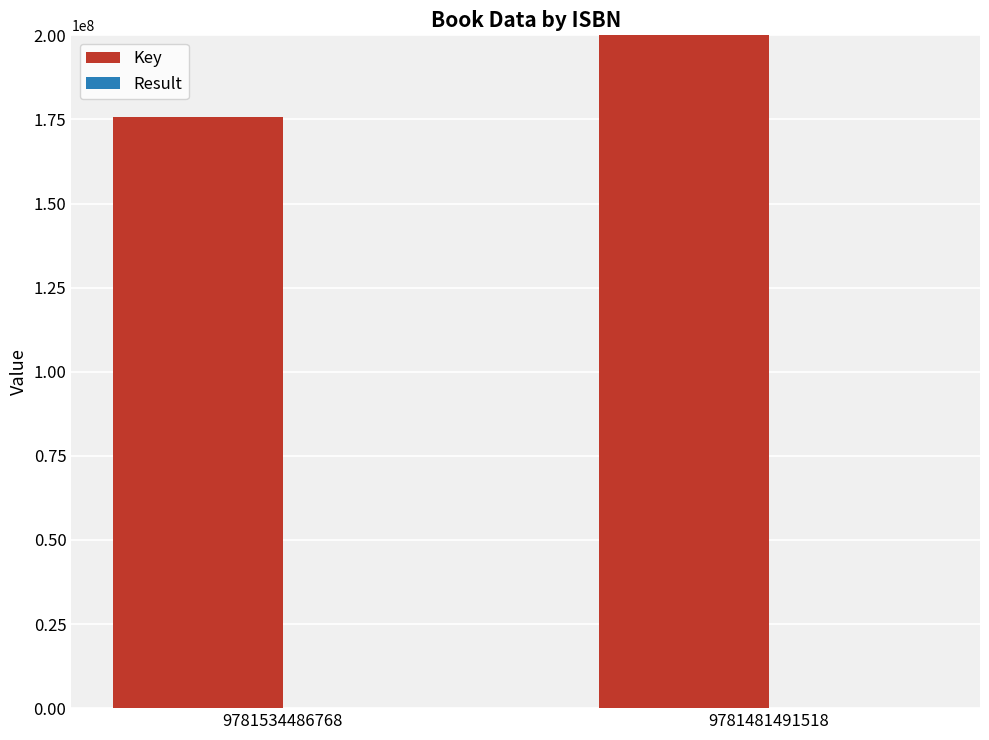

At which category does the chart reach its peak across all series?

9781481491518